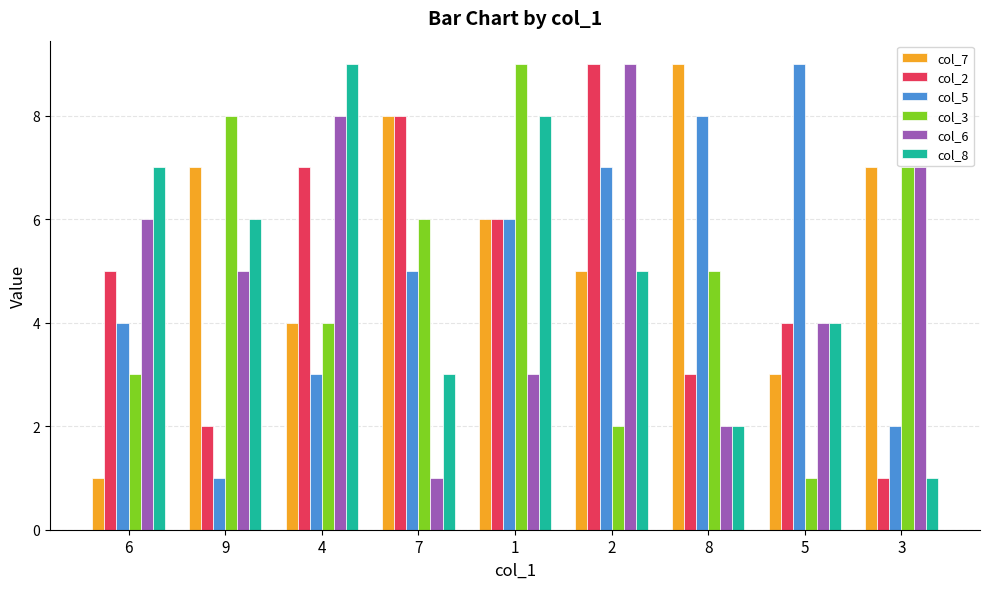

What is the label of the 9th bar from the right?

6